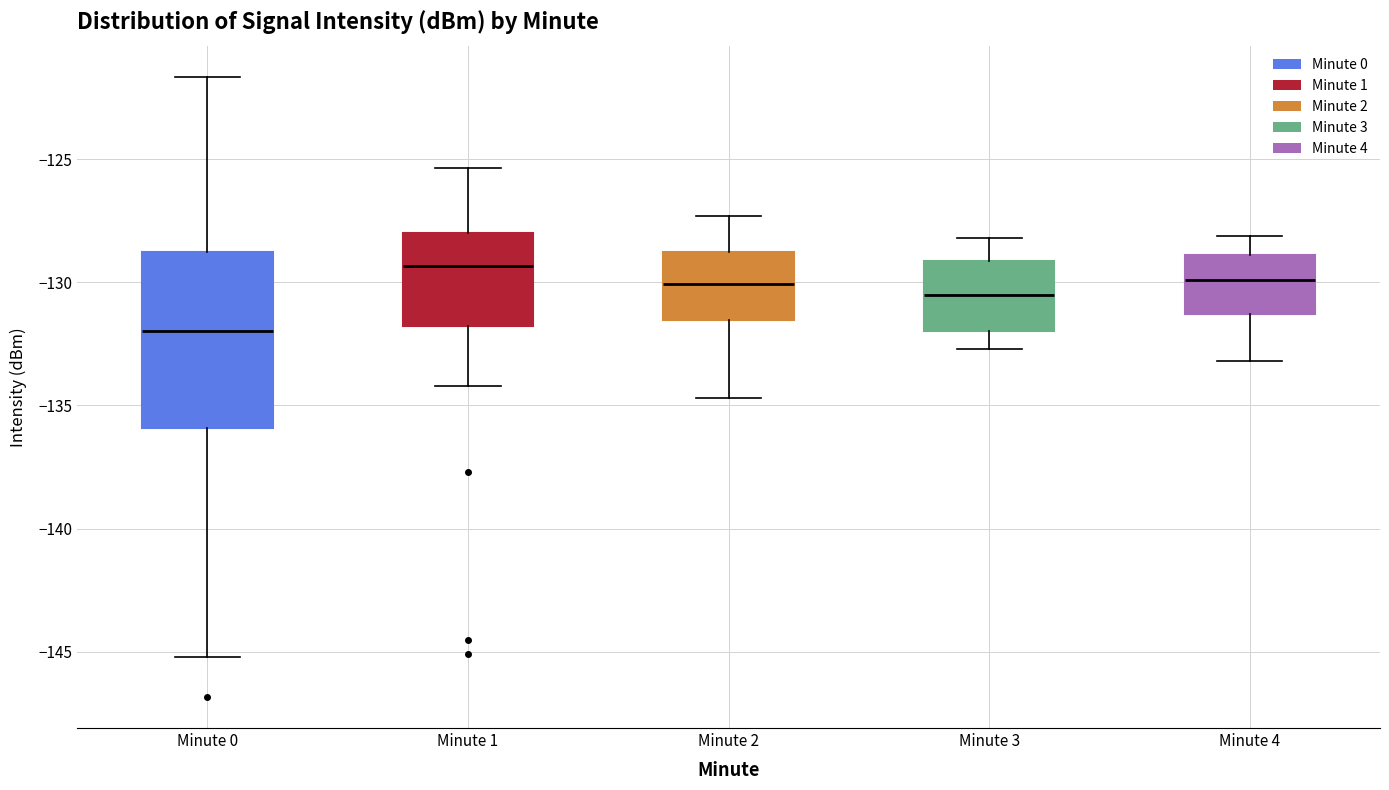

Which box has the highest median line?

Minute 1